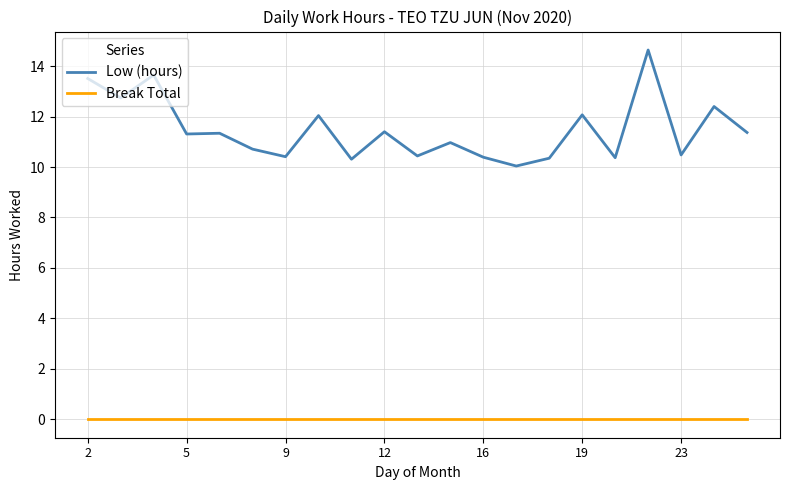

Which series has the largest total across all categories?

Low (hours)